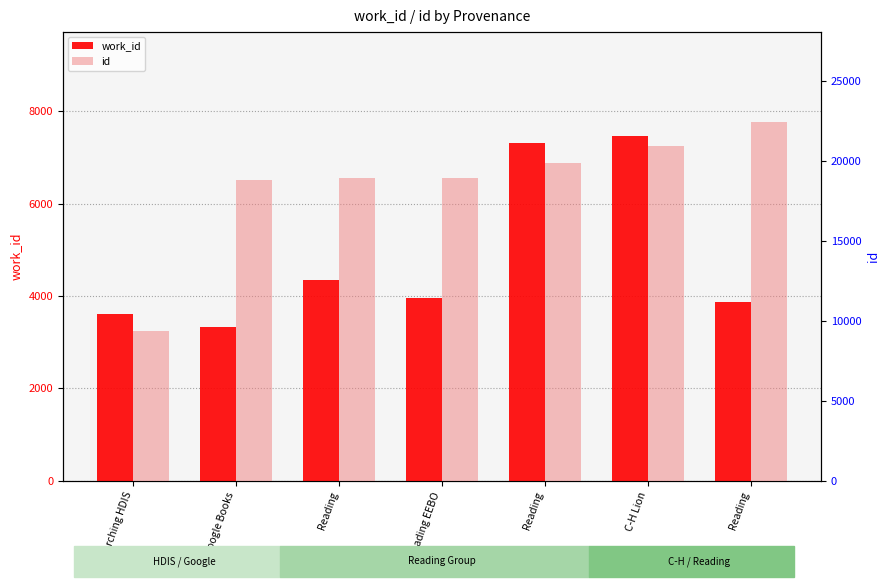

How many groups of bars are there?

7